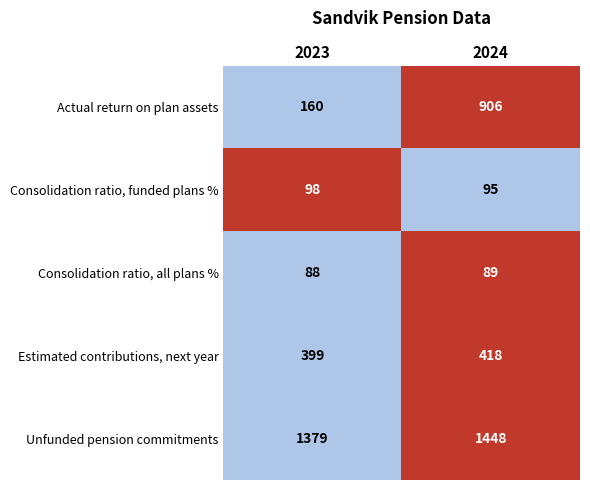

The Actual return on plan assets series shows 270 at 2023. True or false?

False